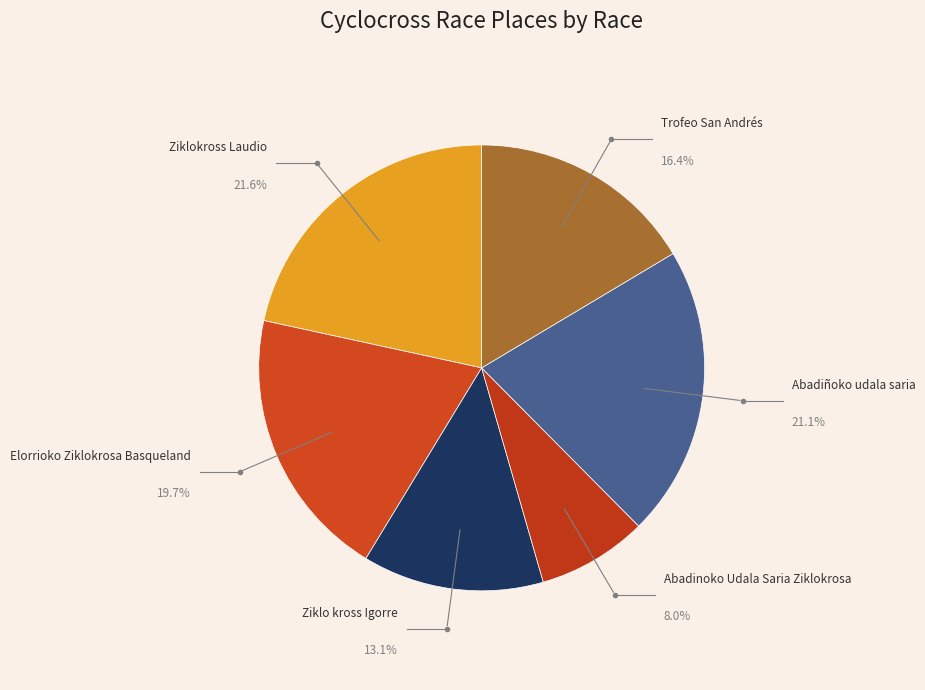

Between Trofeo San Andrés and Abadiñoko udala saria, which is larger?

Abadiñoko udala saria